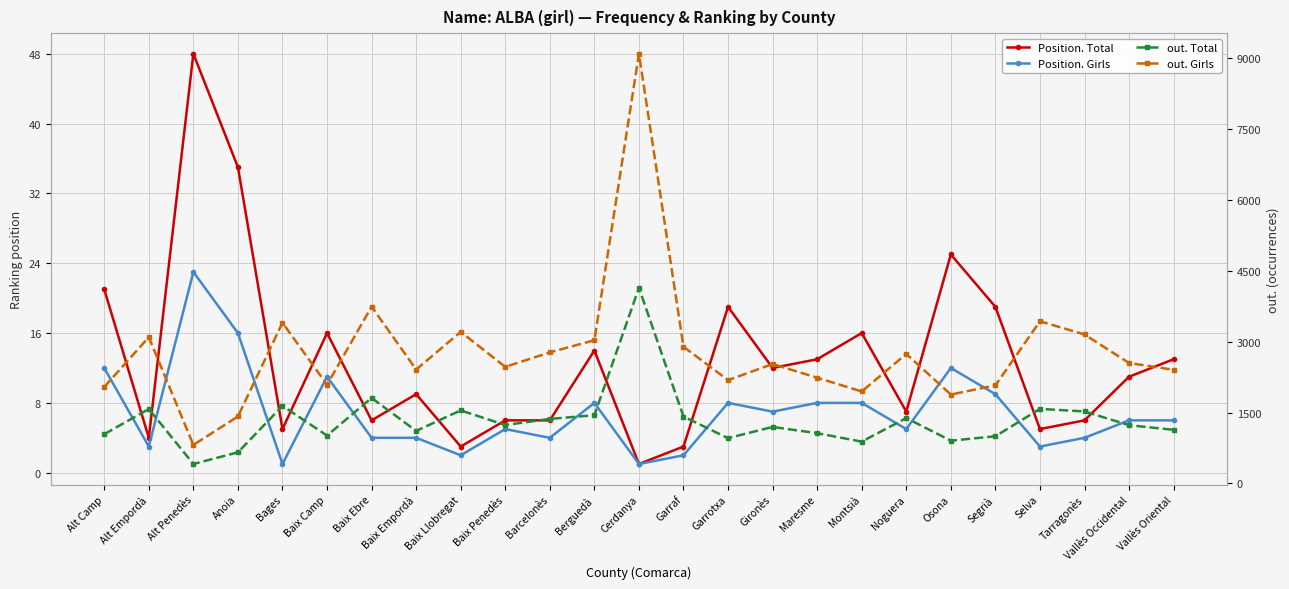

Reading left to right, list all the values displayed in this chart.

Position. Total: 21	4	48	35	5	16	6	9	3	6	6	14	1	3	19	12	13	16	7	25	19	5	6	11	13
Position. Girls: 12	3	23	16	1	11	4	4	2	5	4	8	1	2	8	7	8	8	5	12	9	3	4	6	6
out. Total: 1042	1576	412	659	1641	1014	1809	1112	1546	1236	1366	1444	4138	1416	959	1196	1064	885	1384	905	999	1578	1524	1233	1135
out. Girls: 2041	3095	816	1417	3401	2088	3741	2410	3207	2466	2773	3030	9091	2892	2186	2527	2237	1946	2740	1881	2076	3431	3152	2548	2405